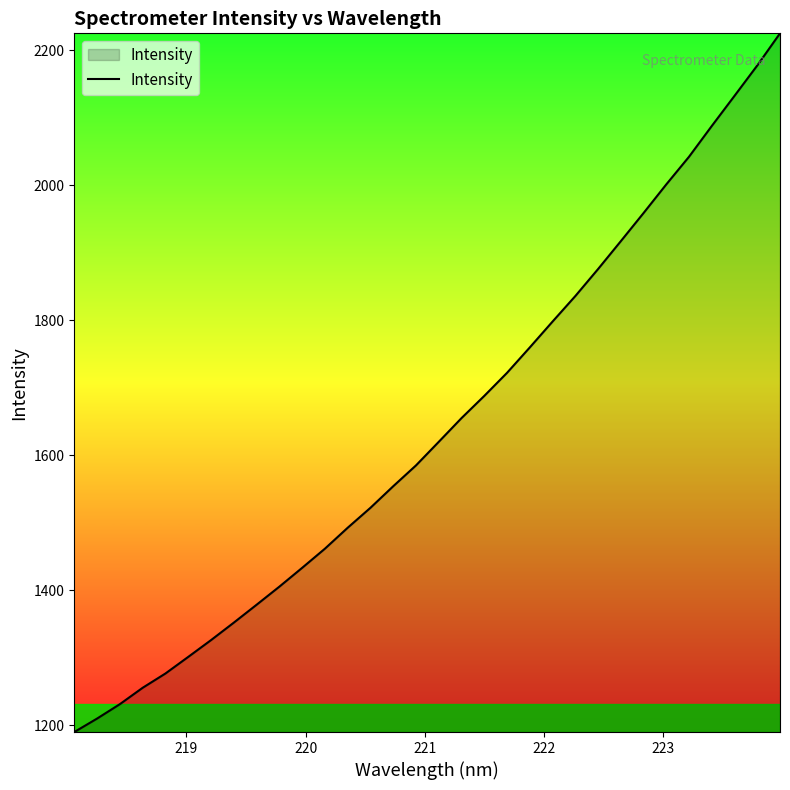

What is the minimum value shown in the chart?

1189.7